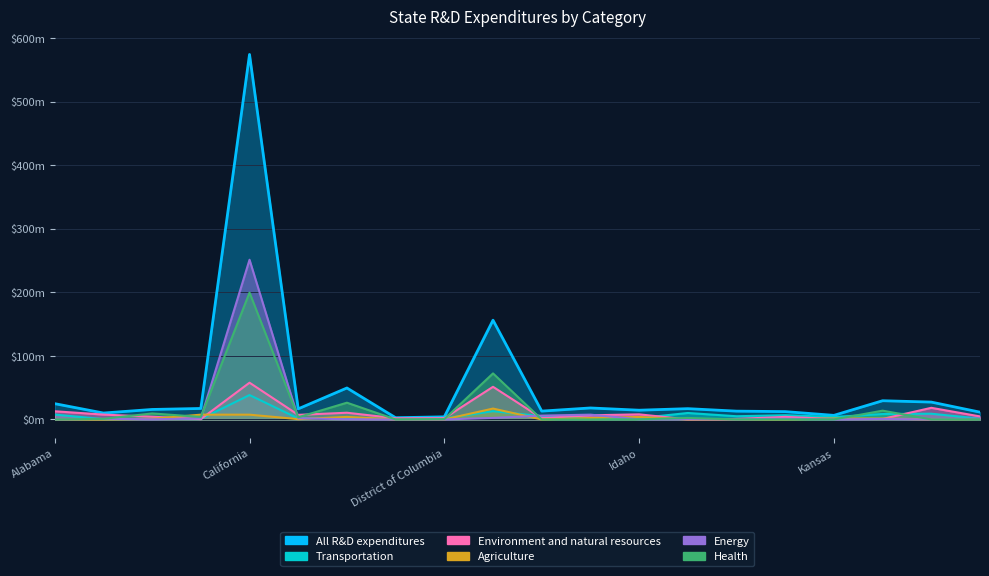

Which label corresponds to the largest value in the chart?

California